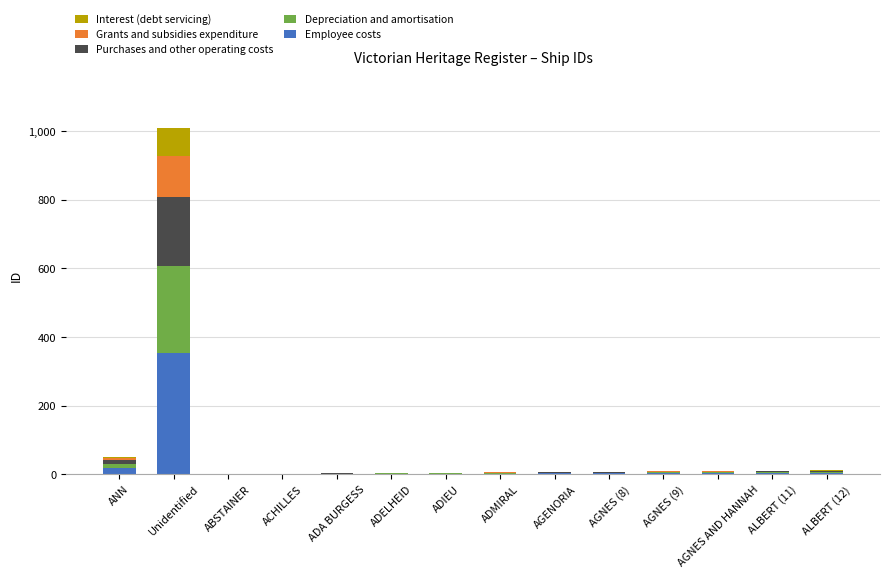

At which category is the sum across all series the highest?

Unidentified